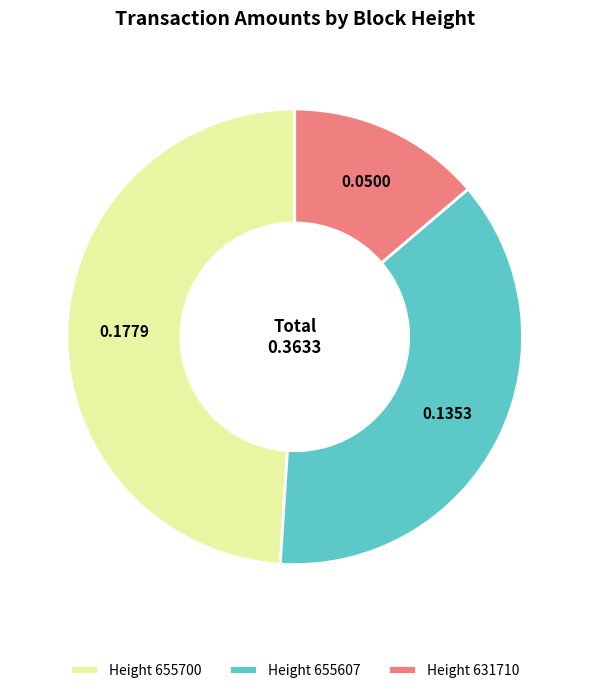

Is there a majority slice in this chart?

No